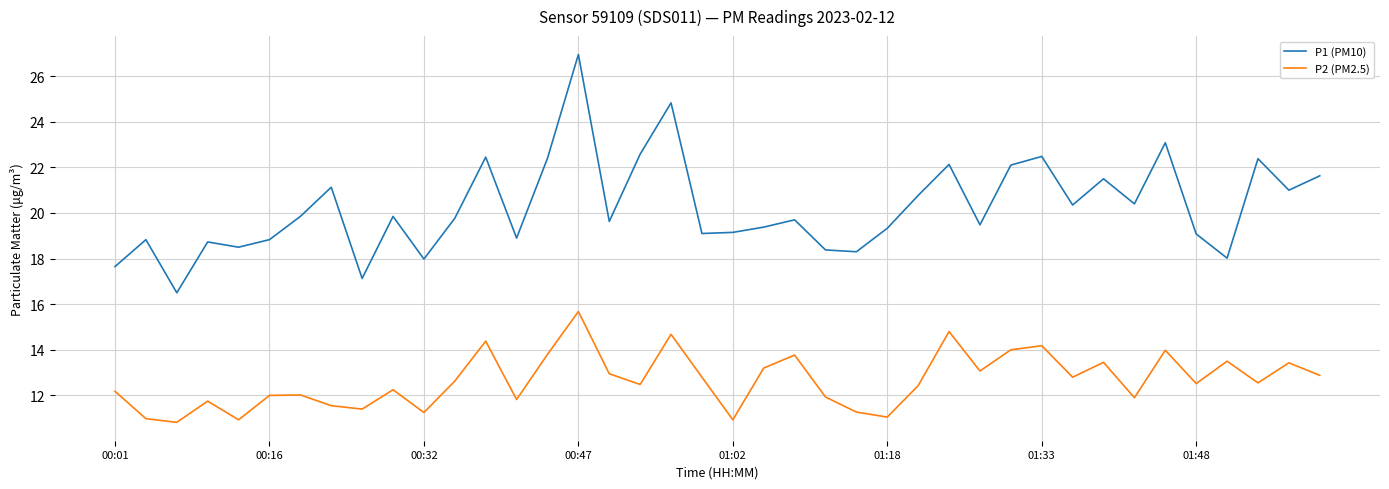

List the series in order of their peak value, highest first.

P1 (PM10), P2 (PM2.5)